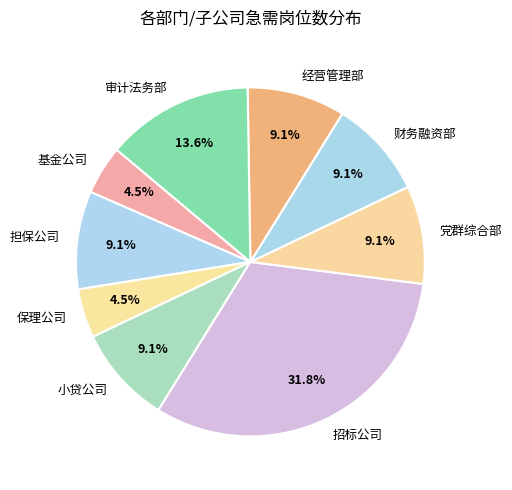

Do 审计法务部 and 经营管理部 together represent more than half of the pie?

No